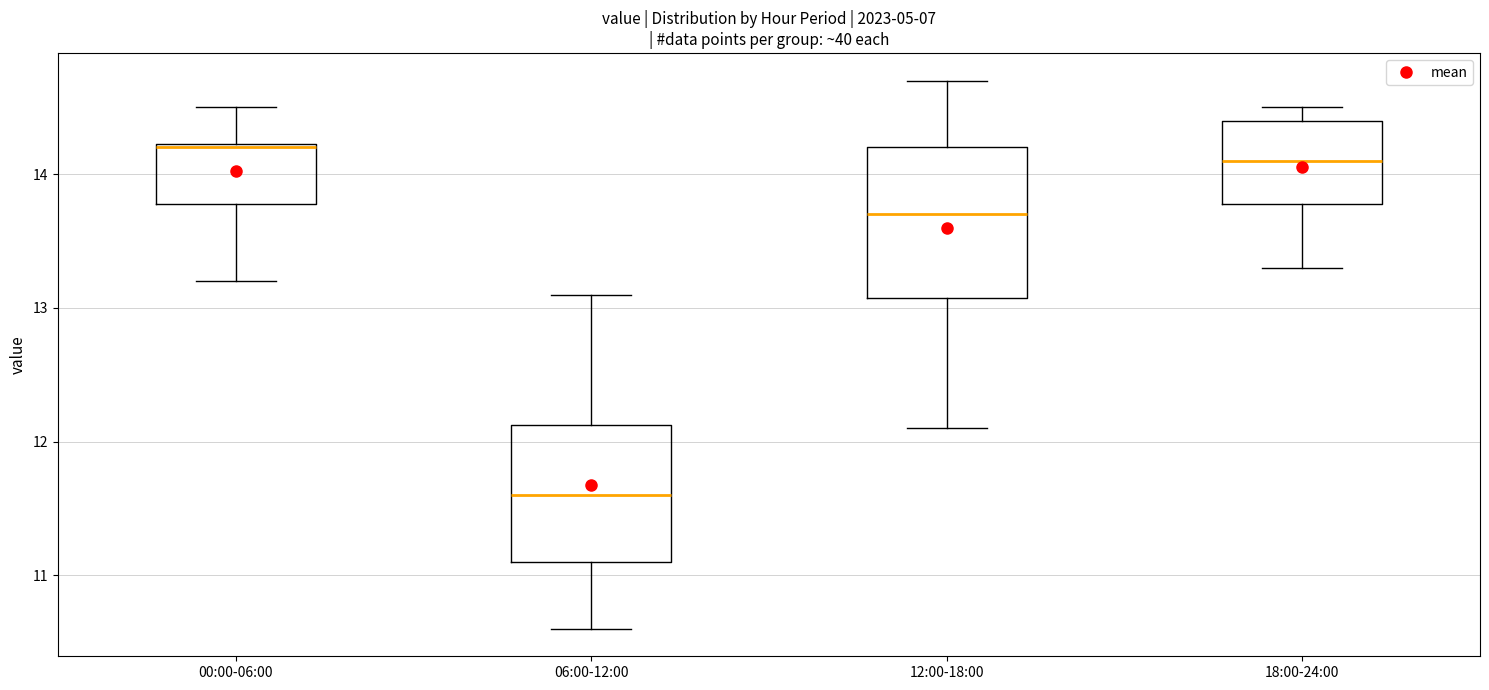

Which box has the lowest median line?

06:00-12:00